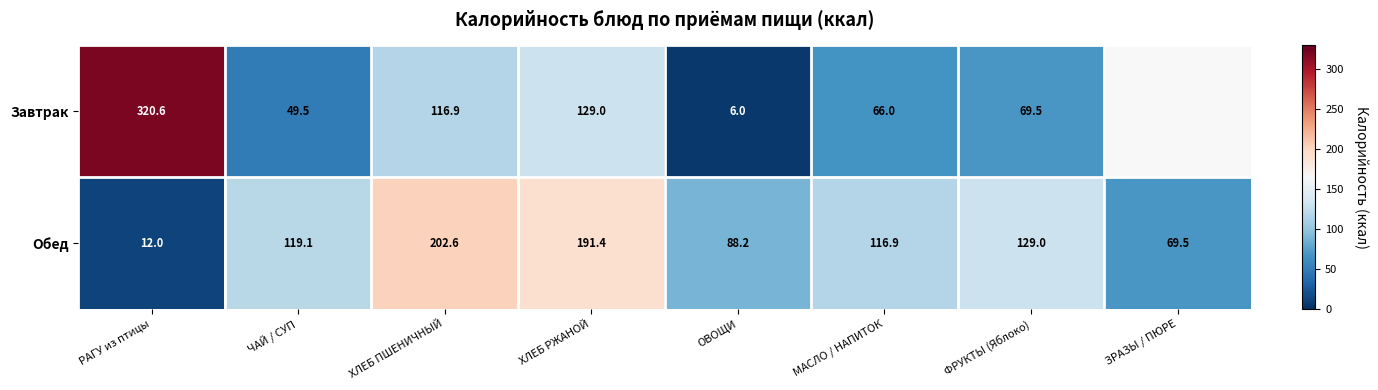

Is the value of Обед at ХЛЕБ РЖАНОЙ greater than the value of Завтрак at РАГУ из птицы?

No